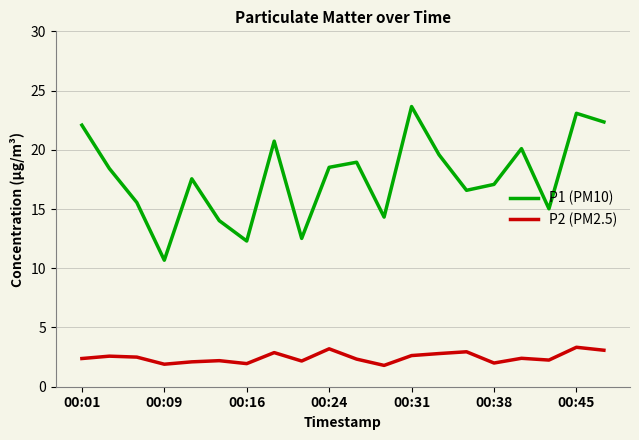

Rank the series by their average value, from lowest to highest.

P2 (PM2.5), P1 (PM10)